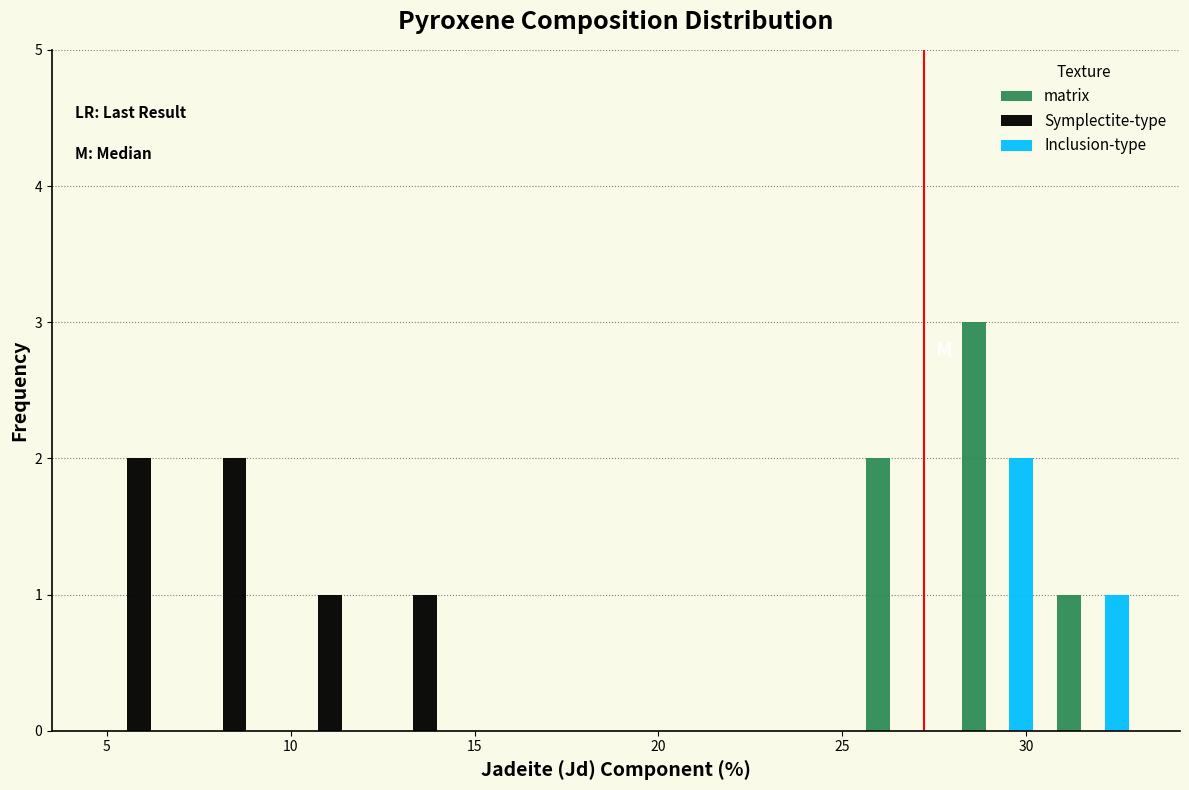

What is the height of the Symplectite-type bar covering 10.0 to 12.5 on the x-axis? Neither the bar edges nor the heights are printed on the chart, so give them approximately, as read against the axes.

1